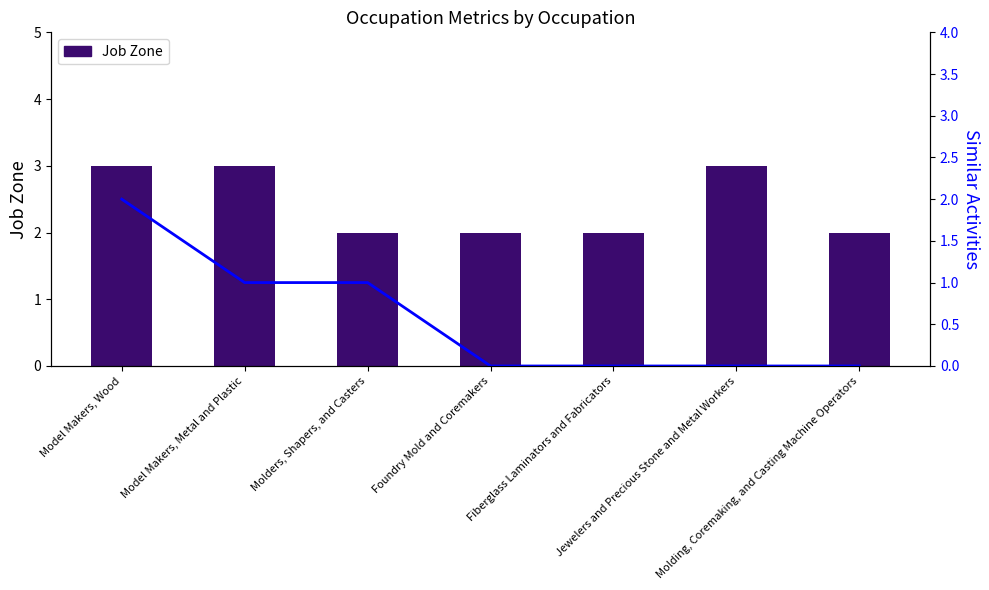

True or false: Similar Activities has a value of -1 at Molding, Coremaking, and Casting Machine Operators.

False